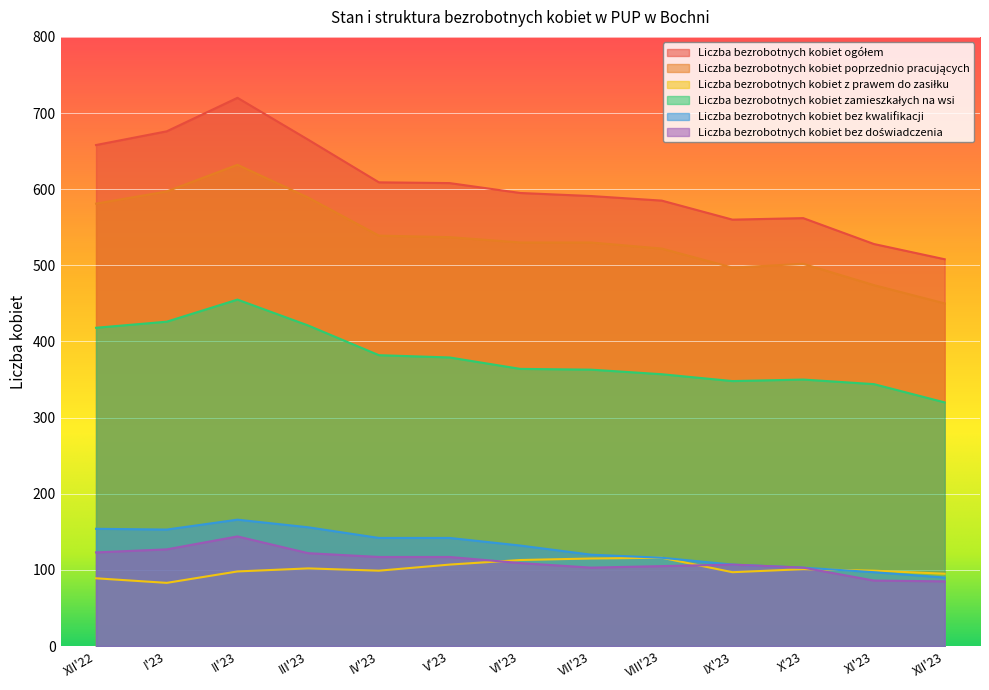

At which label is Liczba bezrobotnych kobiet poprzednio pracujących closest to 541?

IV'23